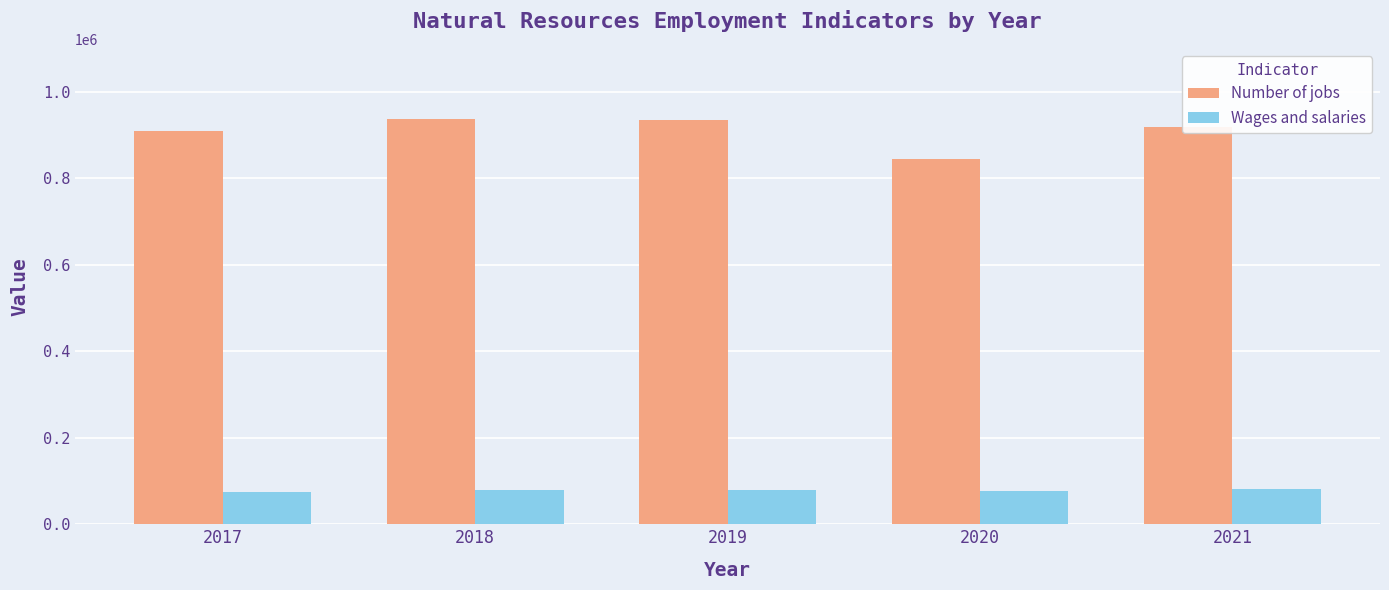

How many categories are shown in the chart?

5